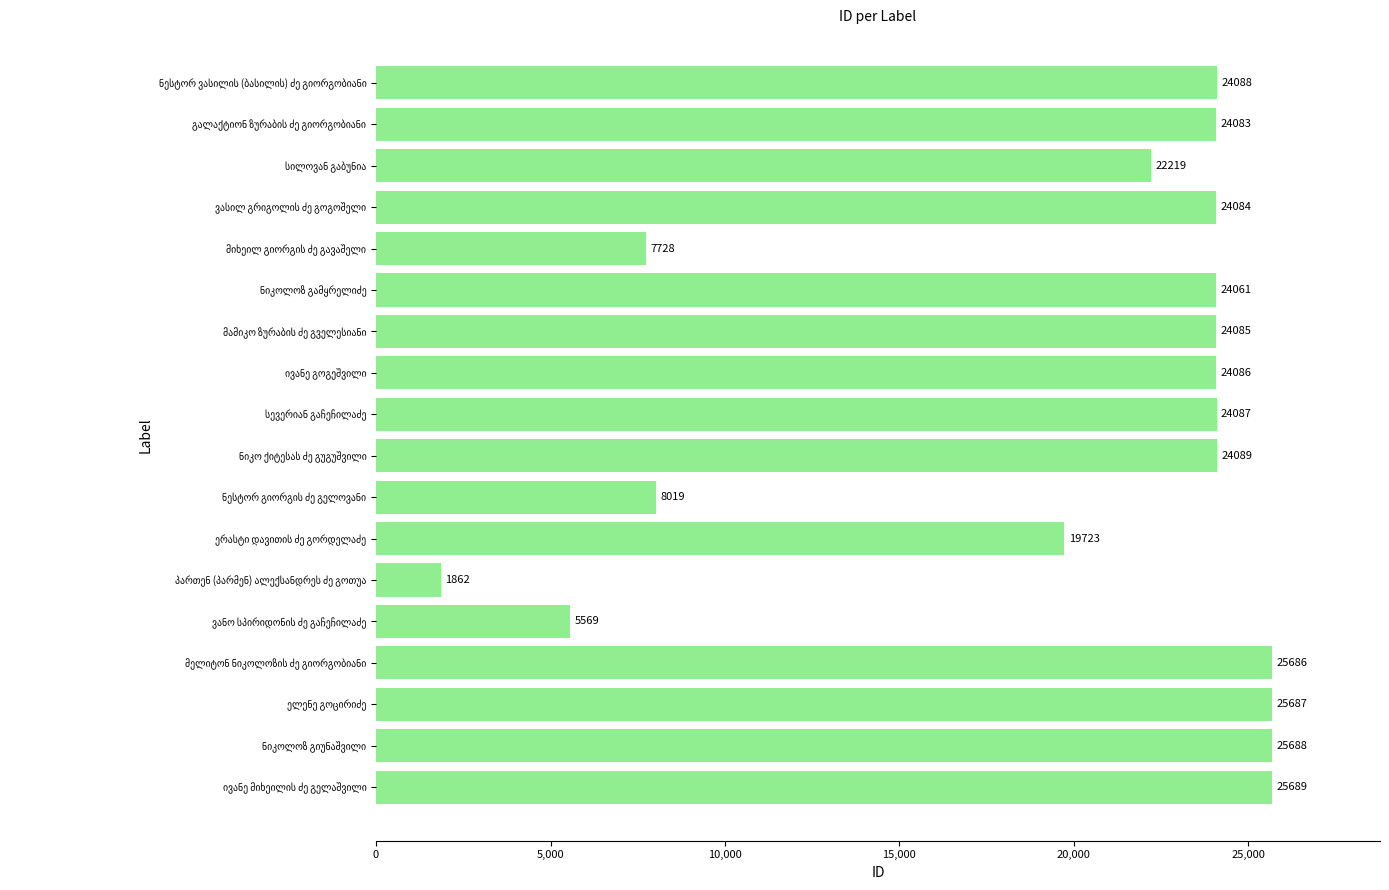

What is the sum of all values?

360533